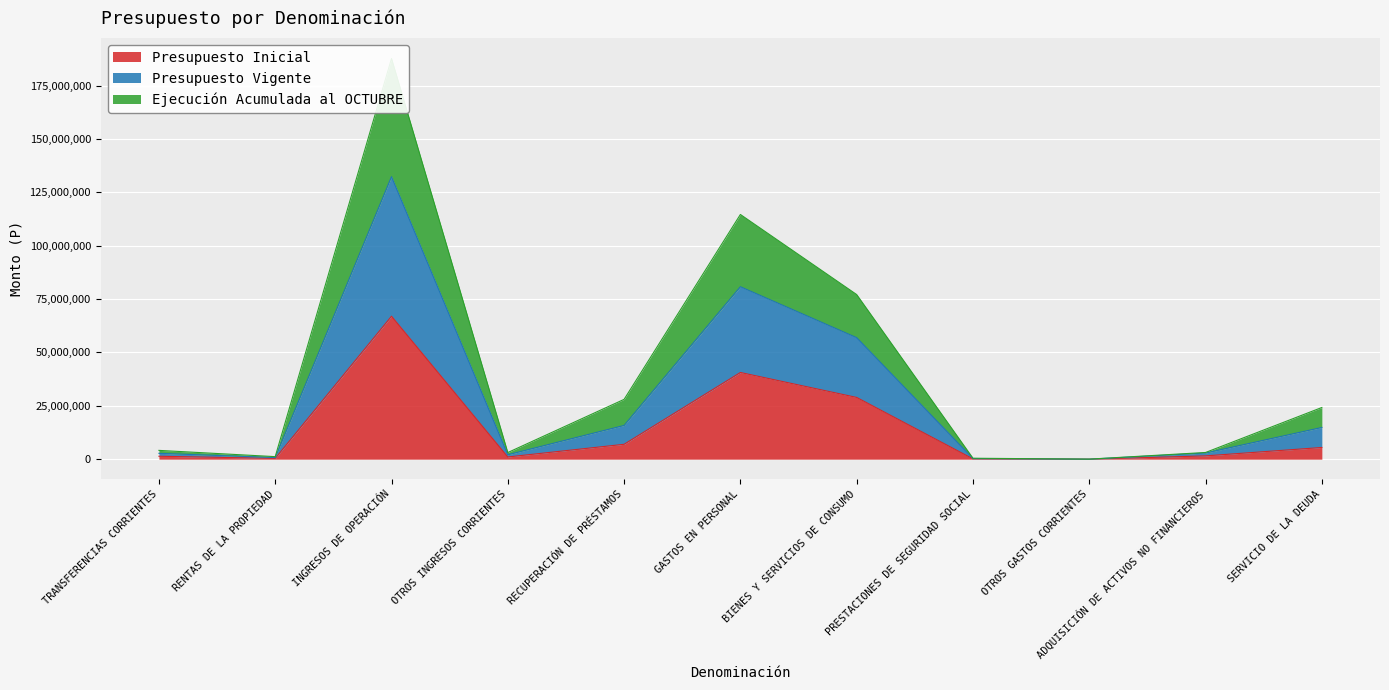

What is the value of the Presupuesto Inicial point at the 11th from the left?

5485794